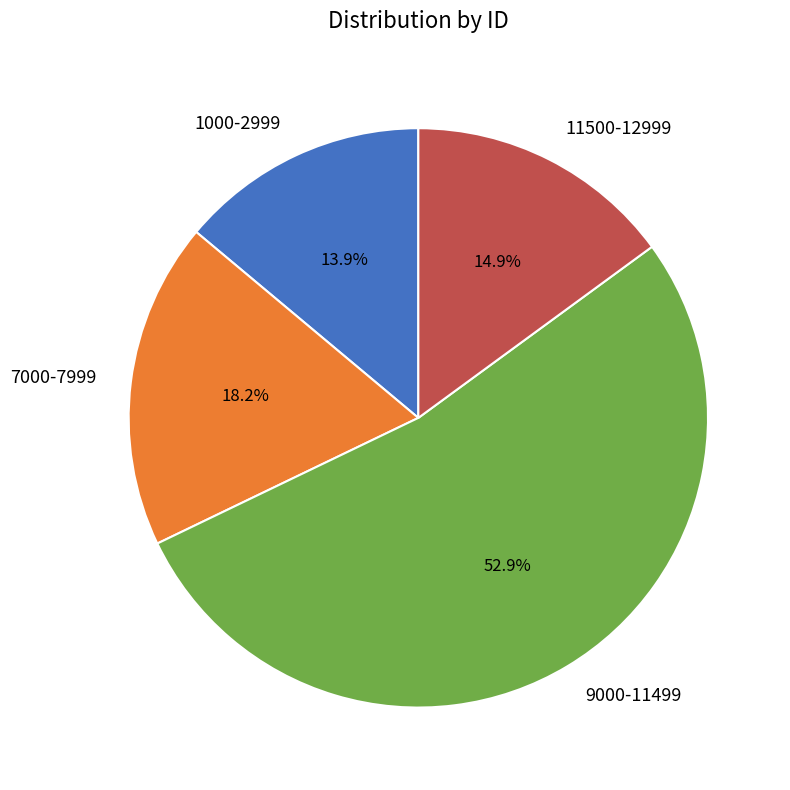

What is the largest slice in the pie chart?

9000-11499